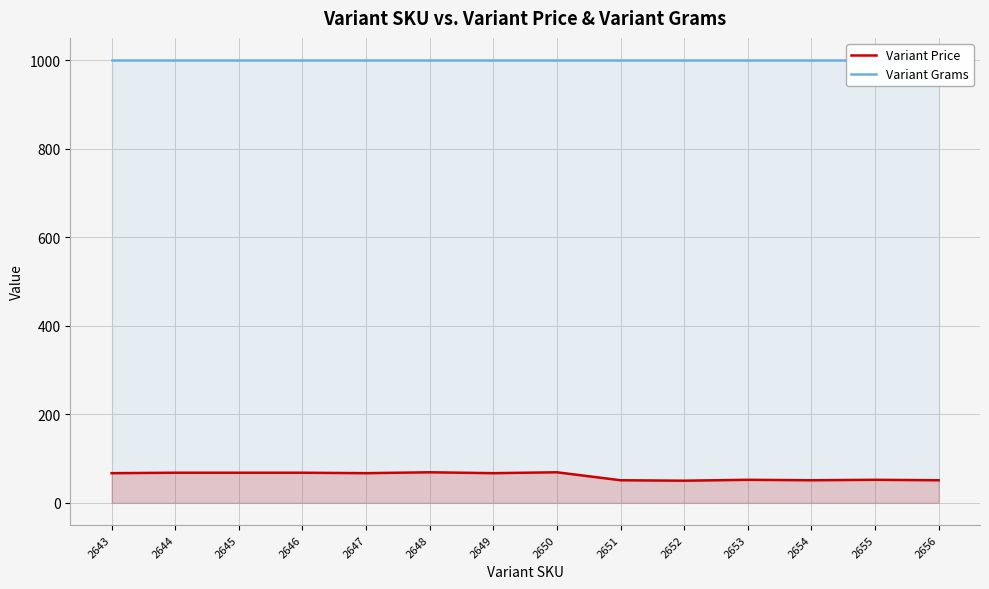

How many data points does each series have?

14